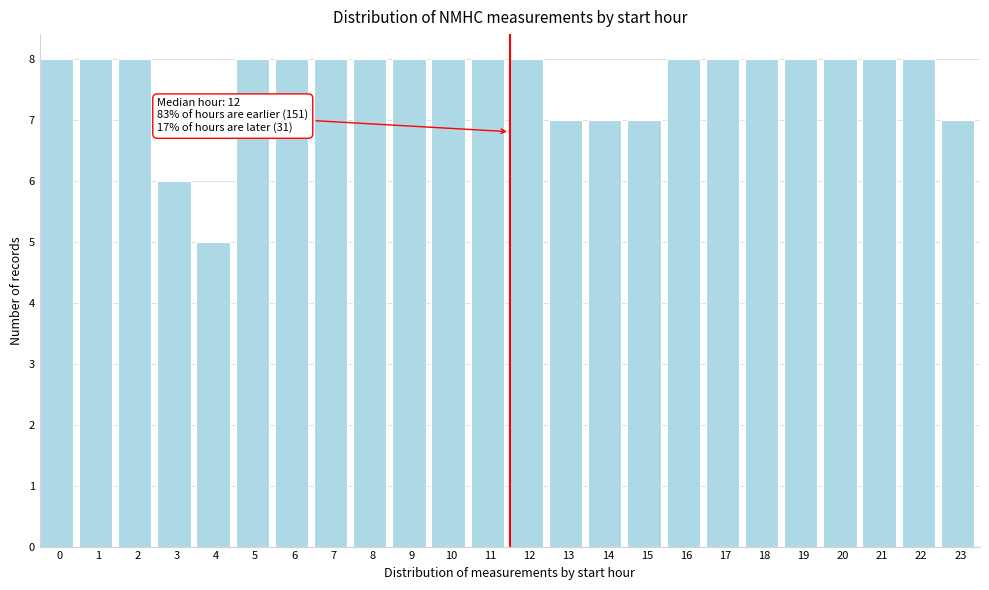

Reading left to right, list all the values displayed in this chart.

8	8	8	6	5	8	8	8	8	8	8	8	8	7	7	7	8	8	8	8	8	8	8	7